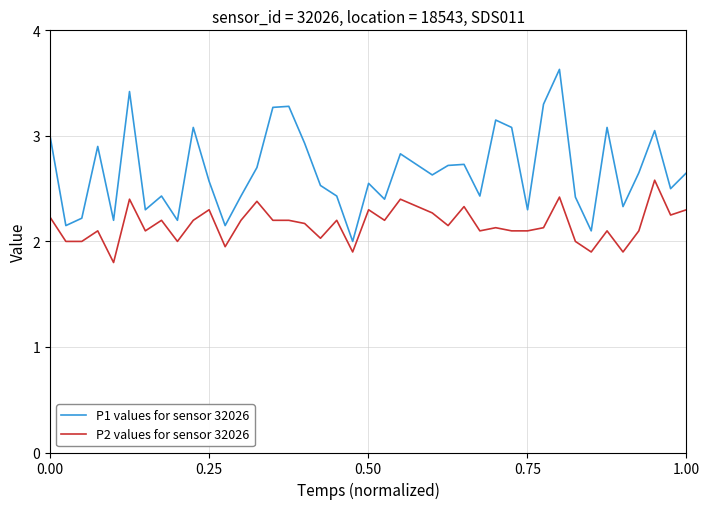

What is the lowest value of the P1 values for sensor 32026 series?

2.0